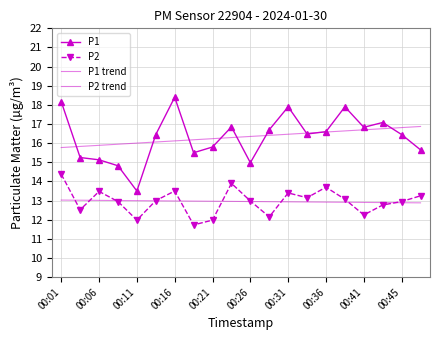

True or false: P1 trend and P2 trend cross at least once.

False